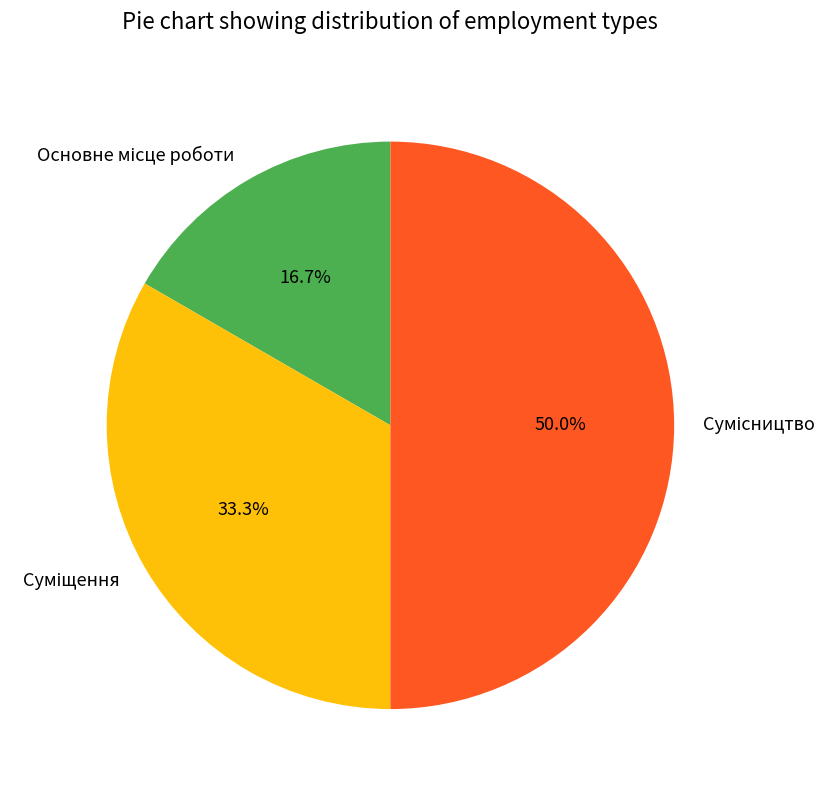

What is the total percentage of Основне місце роботи and Сумісництво?

66.7%